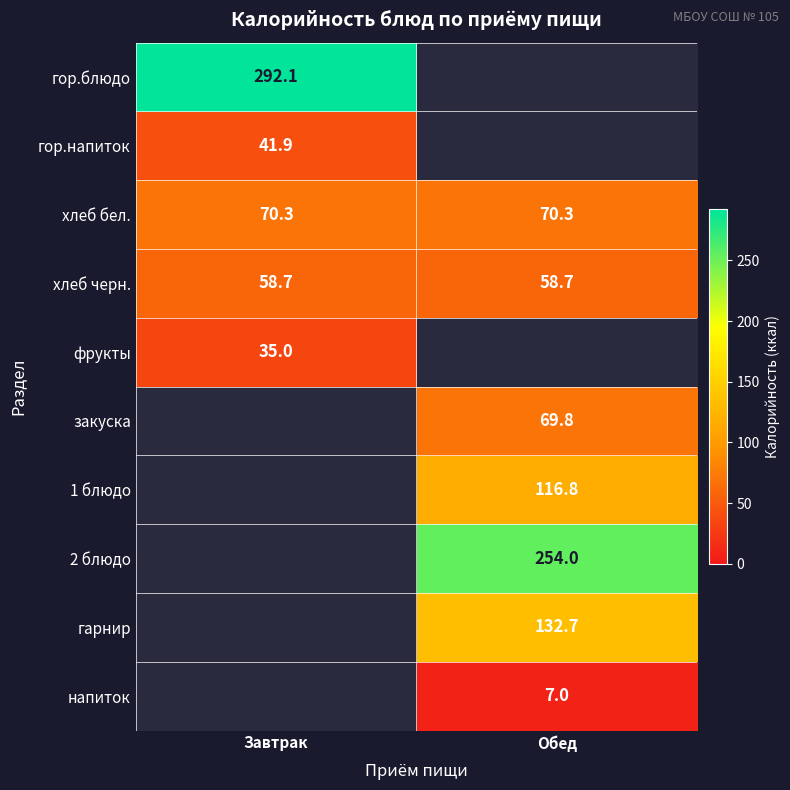

True or false: 2 блюдо has a value of 407.0 at Обед.

False